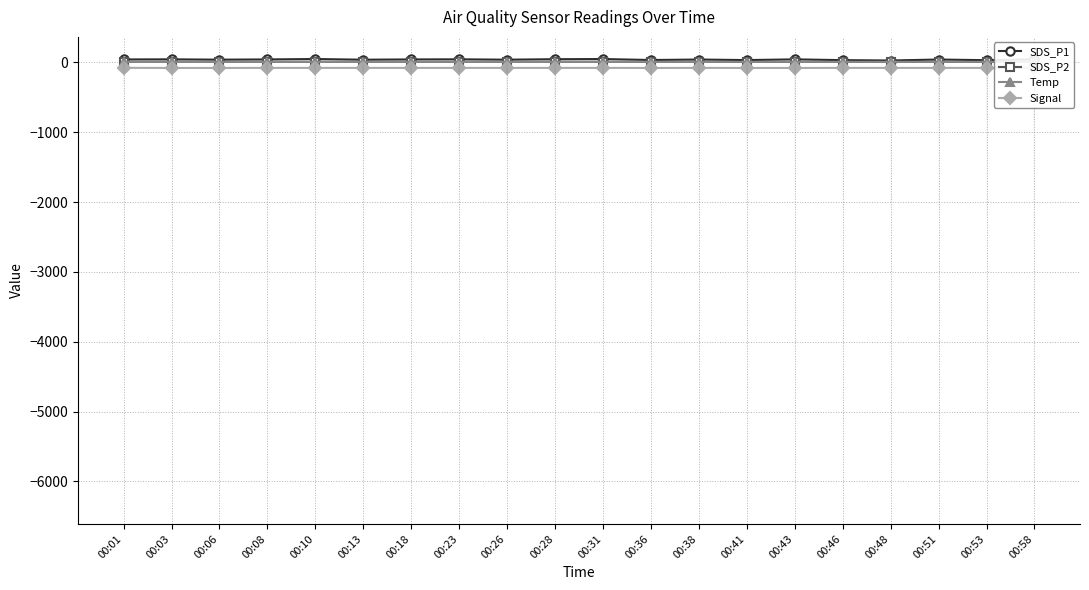

True or false: Temp and Signal cross at least once.

False